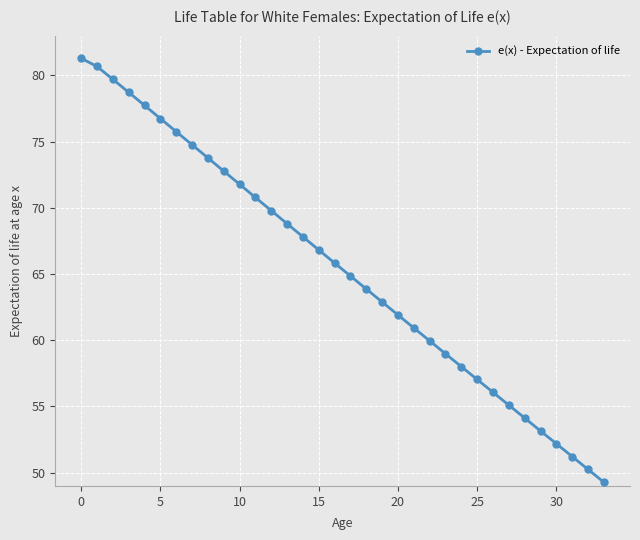

What is the average value?

65.4